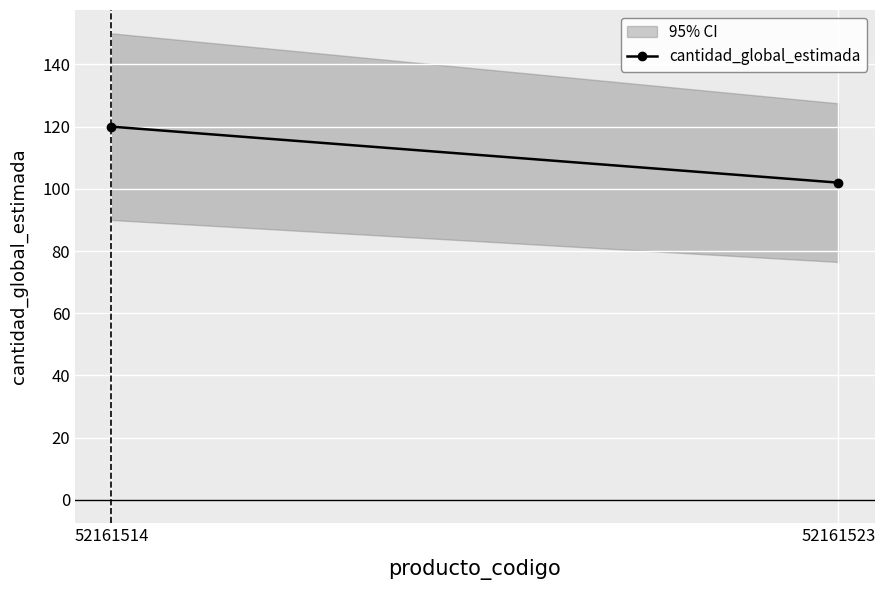

How many lines are shown in the chart?

1